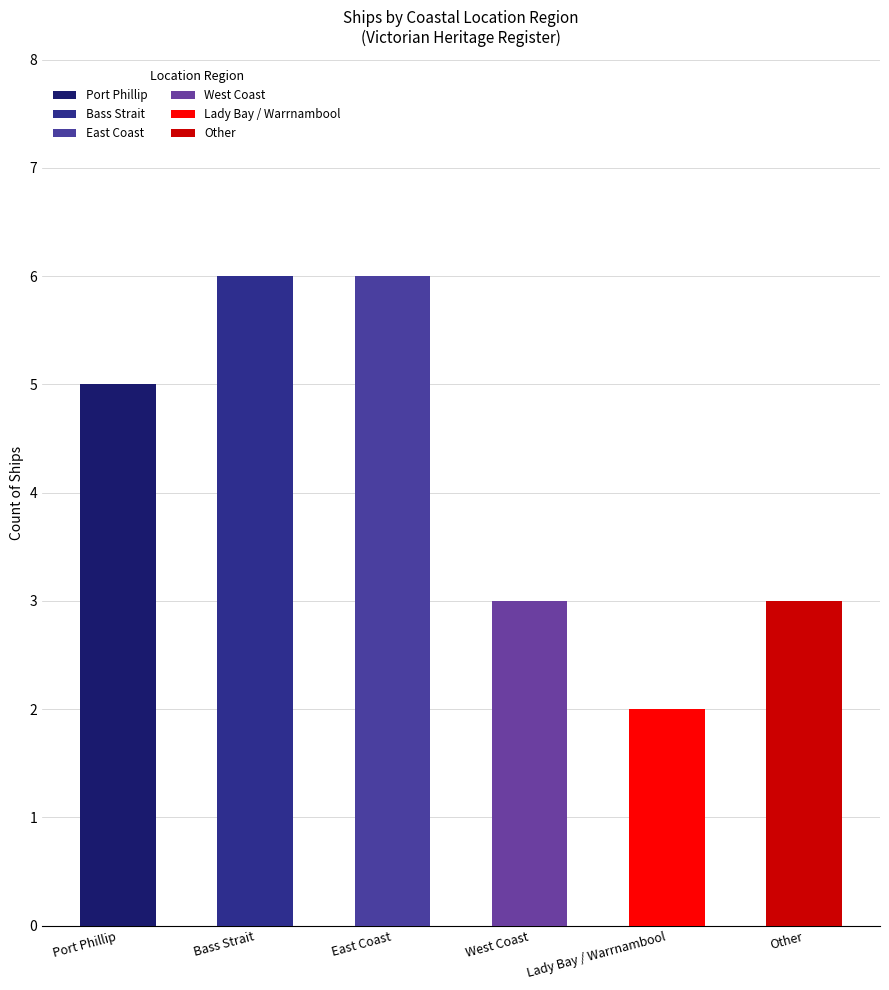

How many values exceed 5?

2